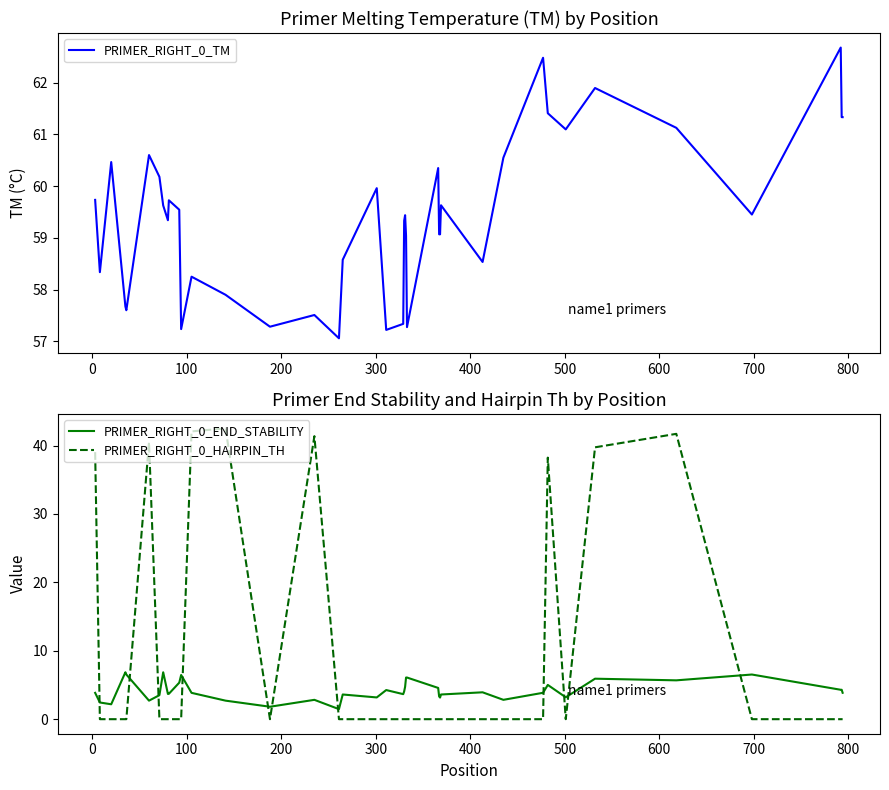

Reading right to left, what are all the values shown in this chart?

PRIMER_RIGHT_0_TM: 61.3	61.3	62.7	59.5	61.1	61.9	61.1	61.4	62.5	60.5	58.5	59.6	59.1	59.1	60.3	57.3	59.0	59.4	59.3	57.3	57.2	60.0	58.6	57.1	57.5	57.3	57.9	58.3	57.2	59.5	59.7	59.3	59.6	60.2	60.6	57.6	57.7	60.5	58.3	59.7
PRIMER_RIGHT_0_END_STABILITY: 3.9	4.3	4.3	6.5	5.7	5.9	3.2	5.0	3.9	2.8	3.9	3.6	3.2	3.3	4.6	6.1	6.1	4.7	4.1	3.7	4.3	3.2	3.6	1.5	2.8	1.8	2.7	3.9	6.5	5.3	3.7	3.7	6.9	3.5	2.7	6.5	6.9	2.2	2.4	3.9
PRIMER_RIGHT_0_HAIRPIN_TH: 0.0	0.0	0.0	0.0	41.7	39.8	0.0	38.2	0.0	0.0	0.0	0.0	0.0	0.0	0.0	0.0	0.0	0.0	0.0	0.0	0.0	0.0	0.0	0.0	41.4	0.0	42.5	42.1	0.0	0.0	0.0	0.0	0.0	0.0	40.5	0.0	0.0	0.0	0.0	39.0